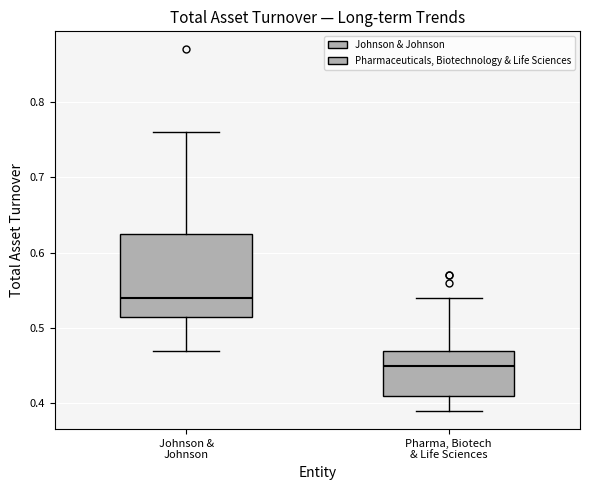

Which box's median line is the highest?

Johnson & Johnson